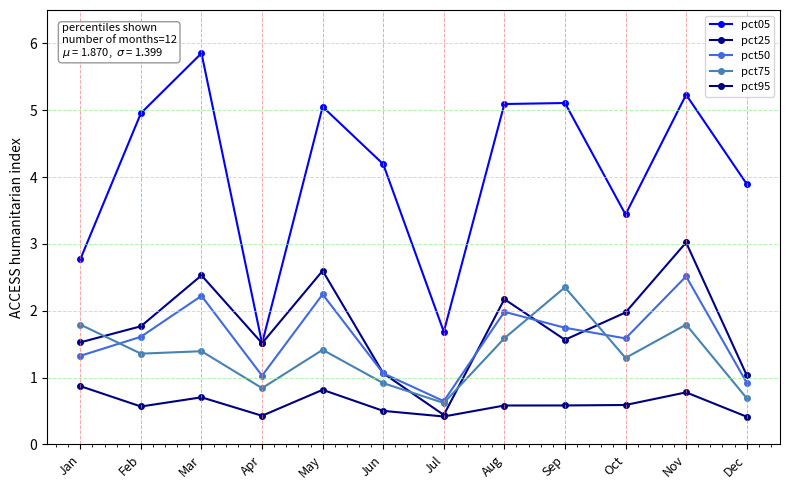

What is the sum of all pct75 values?

16.1